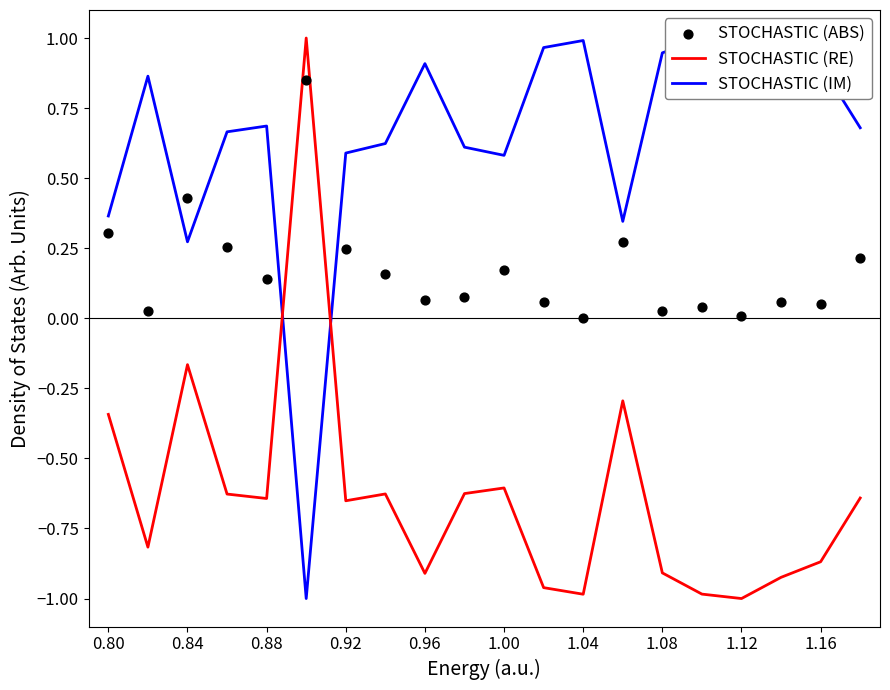

The STOCHASTIC (RE) series shows -0.5 at 1.08. True or false?

False